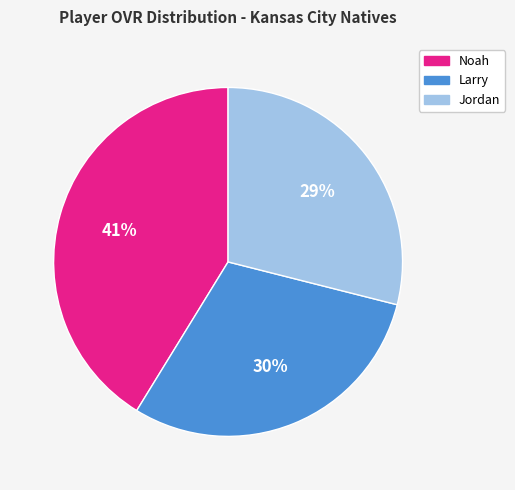

The Larry slice represents 30% of the pie. True or false?

True